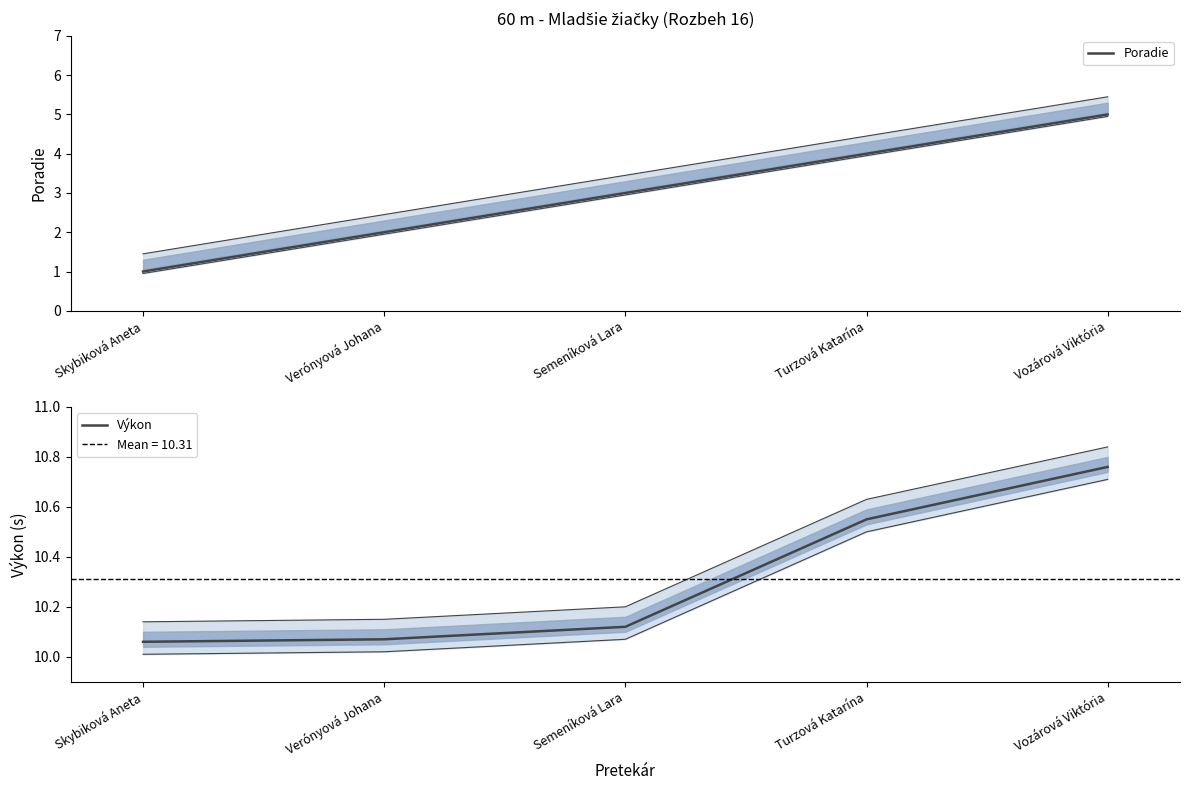

True or false: Výkon has more than 2 points higher than both neighbors.

False